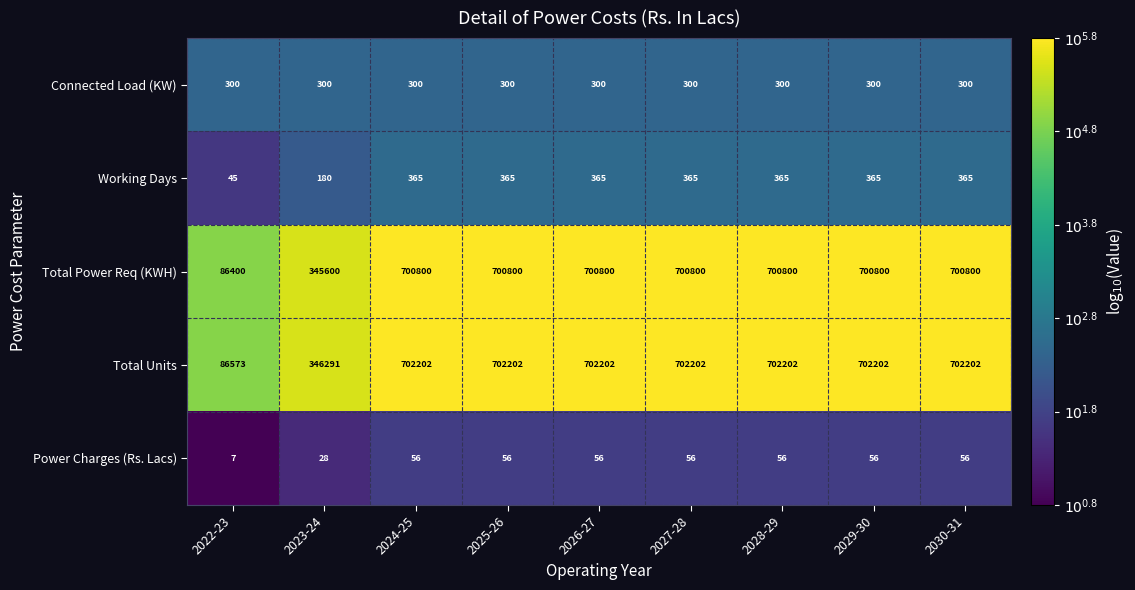

What is the spread (max minus min) of values at 2026-27?

702146